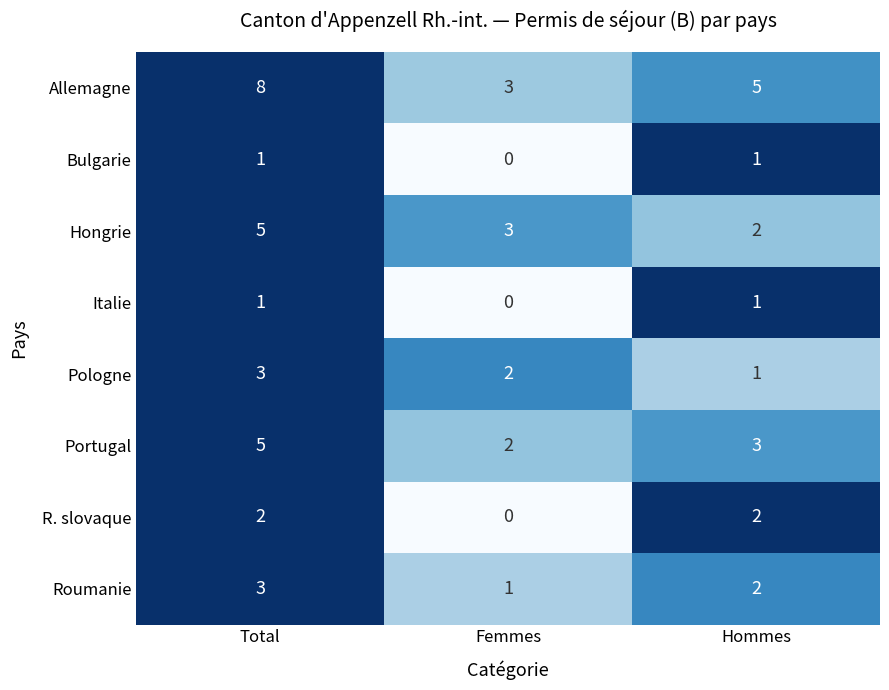

Is it true that Allemagne equals 7 at Hommes?

False